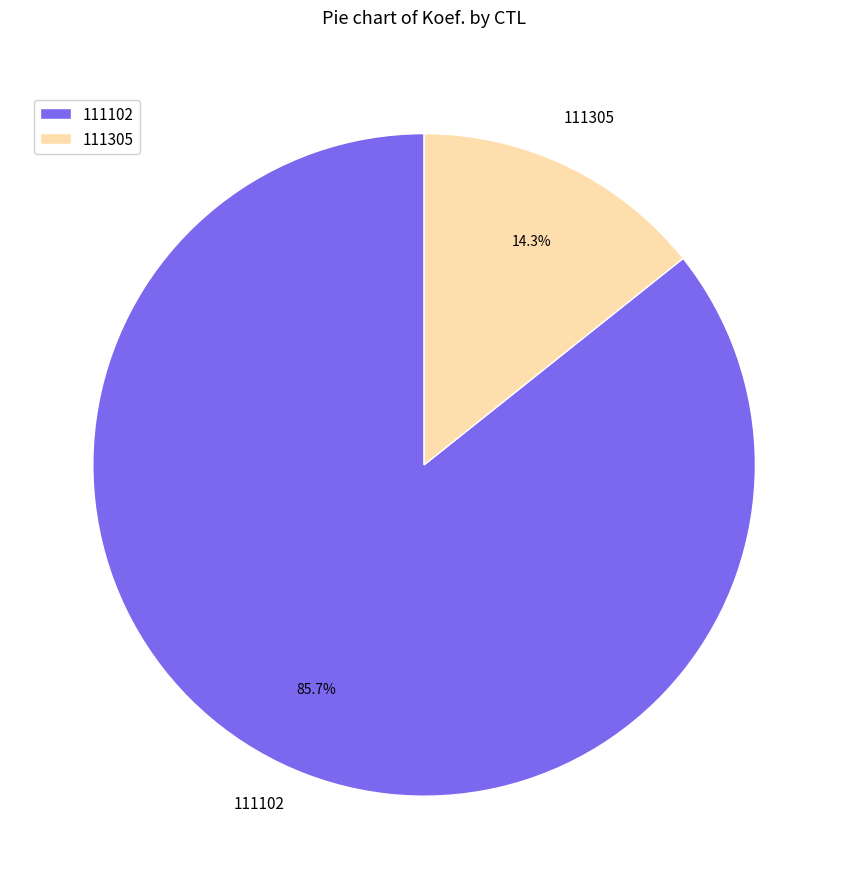

What percentage do 111305 and 111102 together represent?

100.0%